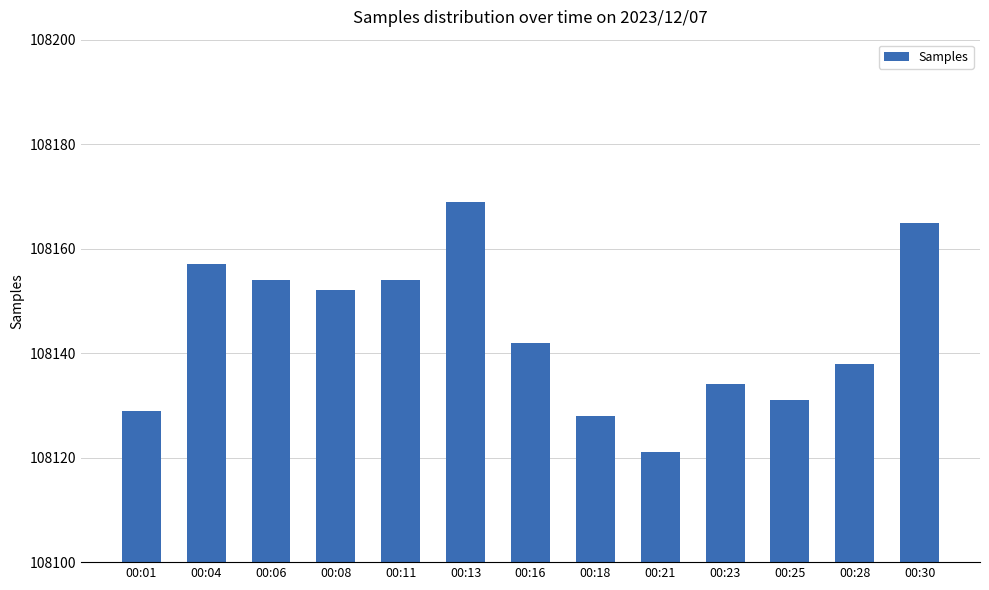

What is the maximum value shown in the chart?

108169